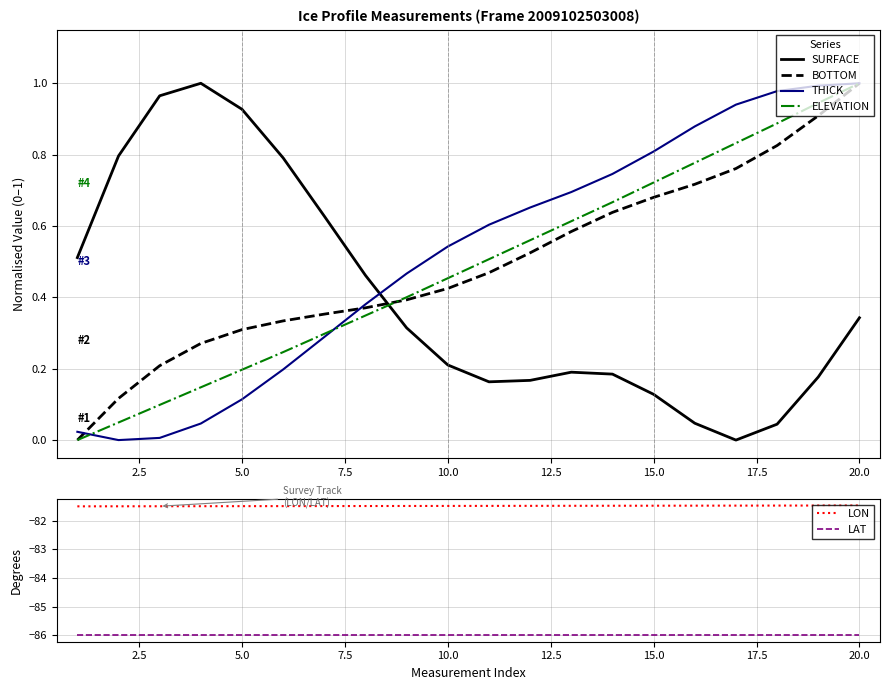

True or false: LAT and LON cross at least once.

False